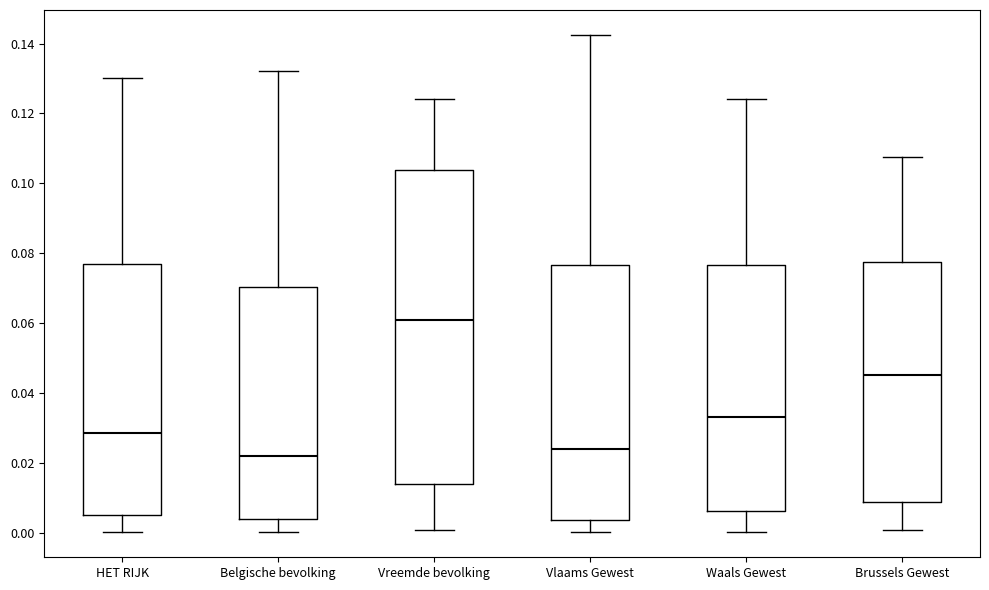

Reading left to right, transcribe this box plot: for each box, give where its median line is, the range the box spans, and where its two whiskers end, as read against the y-axis. The values are not printed on the chart, so give them approximately, as read against the axis.

HET RIJK: median 0.028, box 0.006 to 0.076, whiskers 0.000 to 0.130
Belgische bevolking: median 0.022, box 0.004 to 0.070, whiskers 0.000 to 0.132
Vreemde bevolking: median 0.060, box 0.014 to 0.104, whiskers 0.000 to 0.124
Vlaams Gewest: median 0.024, box 0.004 to 0.076, whiskers 0.000 to 0.142
Waals Gewest: median 0.034, box 0.006 to 0.076, whiskers 0.000 to 0.124
Brussels Gewest: median 0.046, box 0.008 to 0.078, whiskers 0.000 to 0.108